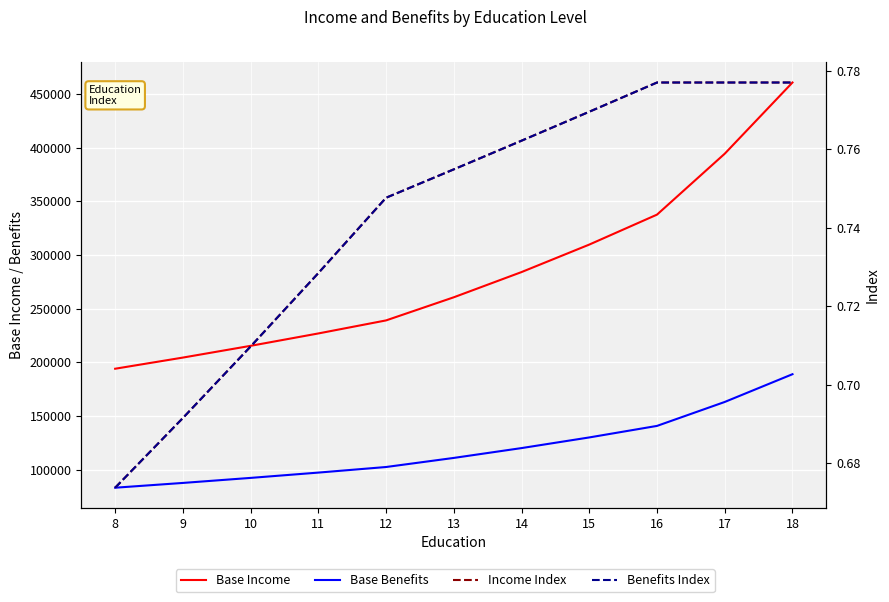

What is the maximum value shown in the chart?

460573.7